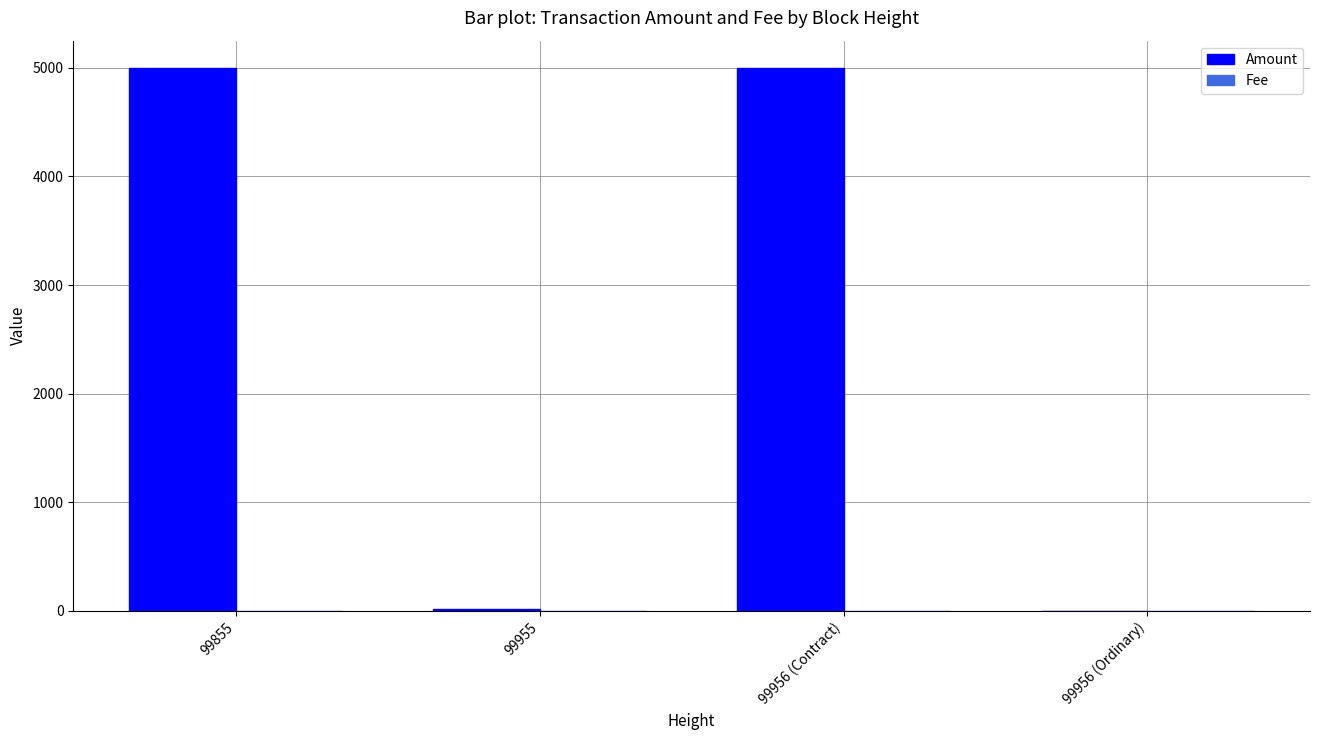

The value of Amount at 99956 (Contract) is 7880. True or false?

False